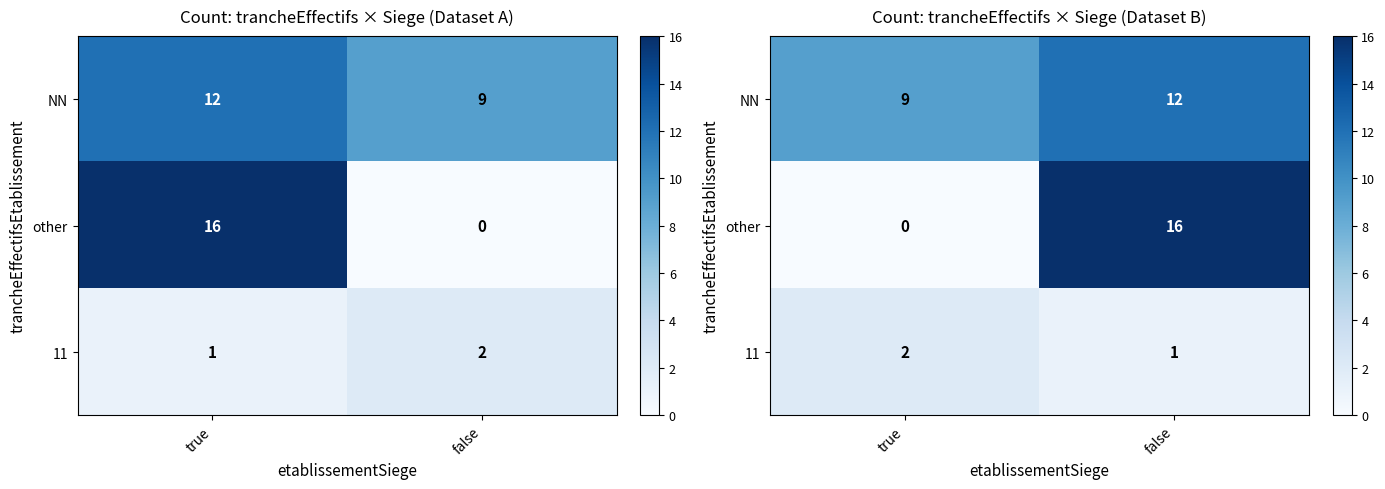

List the labels in order of 11 value, largest first.

true, false